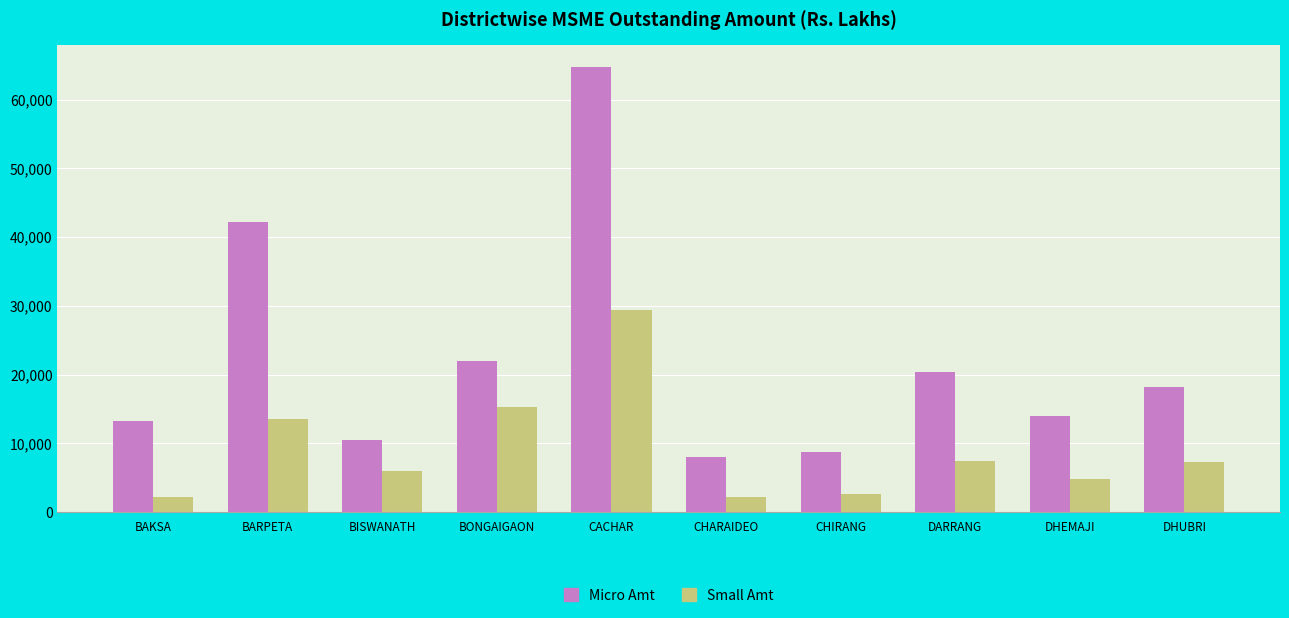

What is the label of the 3rd bar from the left?

BISWANATH